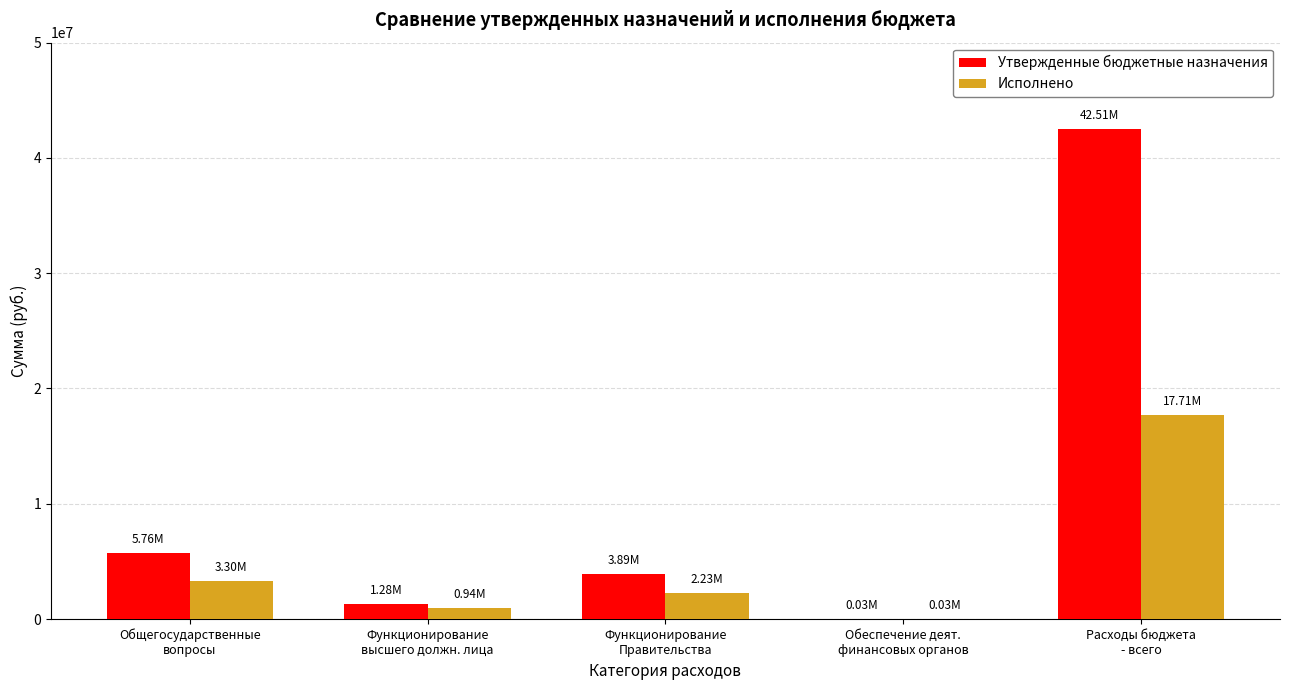

Reading left to right, what are all the values shown in this chart?

Утвержденные бюджетные назначения: Общегосударственные
вопросы=5763056.2	Функционирование
высшего должн. лица=1279292.8	Функционирование
Правительства=3886957.6	Обеспечение деят.
финансовых органов=30305.8	Расходы бюджета
- всего=42508290.1
Исполнено: Общегосударственные
вопросы=3300369.9	Функционирование
высшего должн. лица=940152.2	Функционирование
Правительства=2229748.6	Обеспечение деят.
финансовых органов=30305.8	Расходы бюджета
- всего=17710465.6